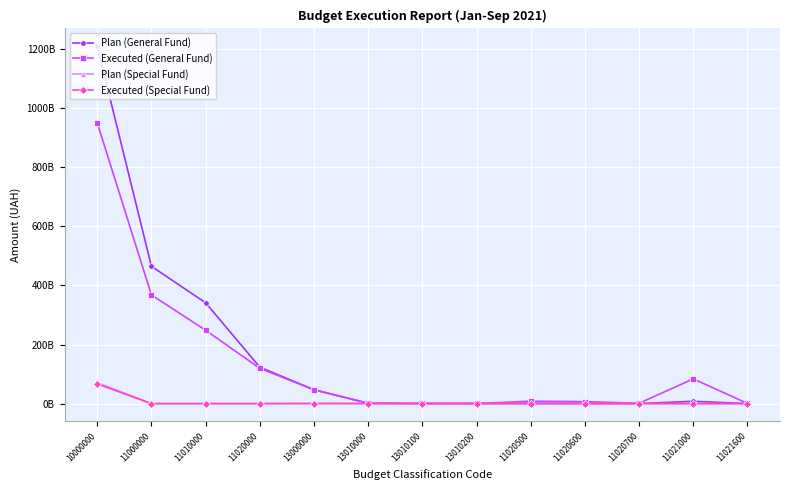

Does the chart have visible grid lines?

Yes